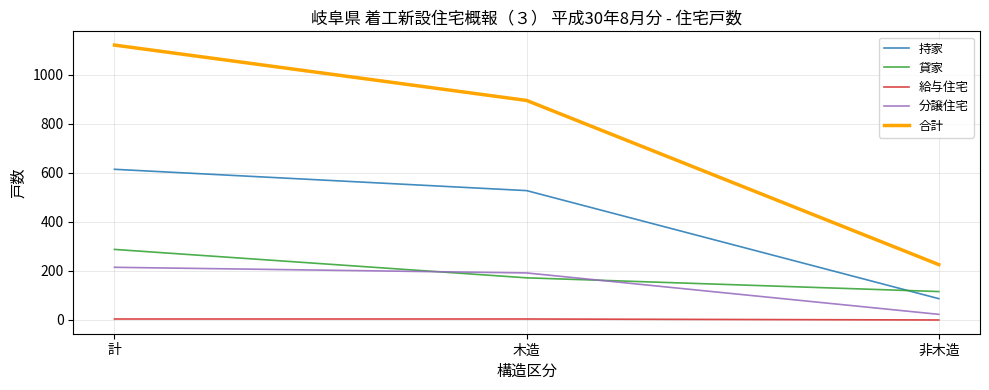

What is the total value across all series at 計?

2244